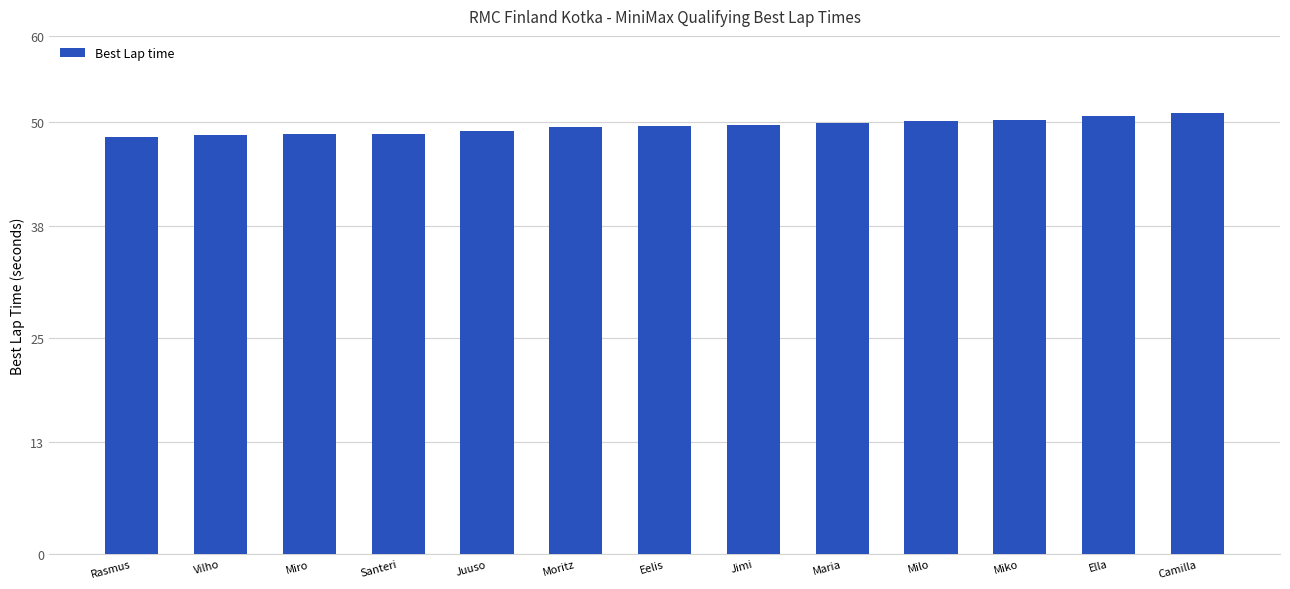

What is the smallest value displayed?

48.3